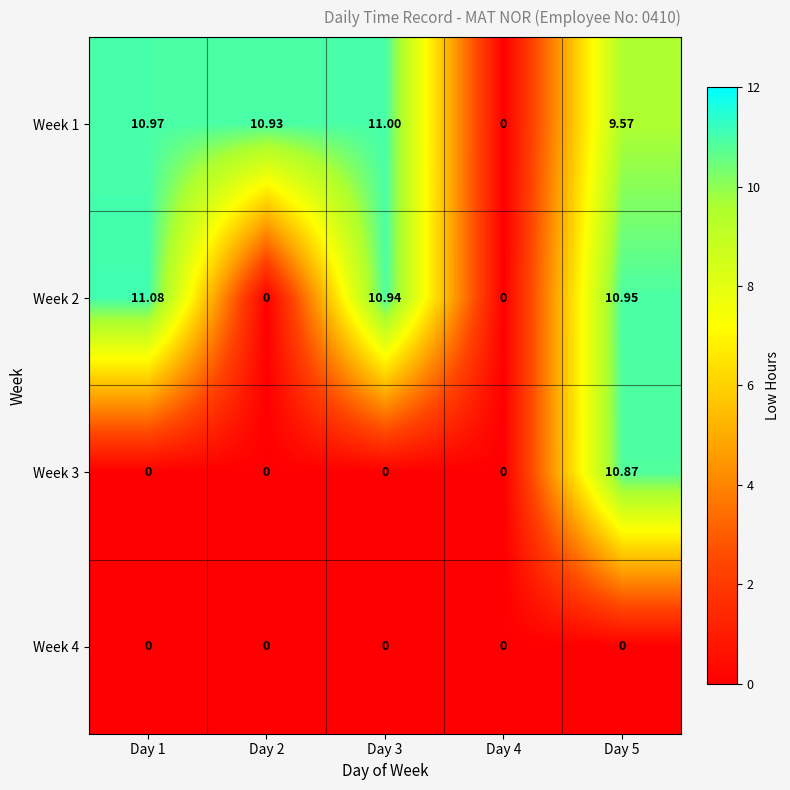

How many positive values does the Week 2 series have?

3